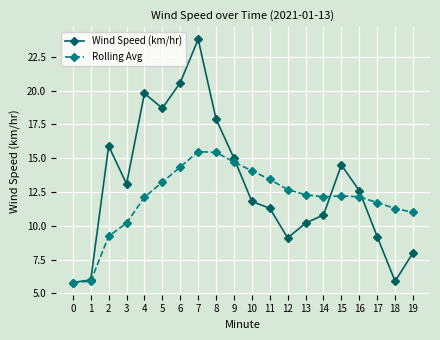

Does the chart display data point markers on the line(s)?

Yes